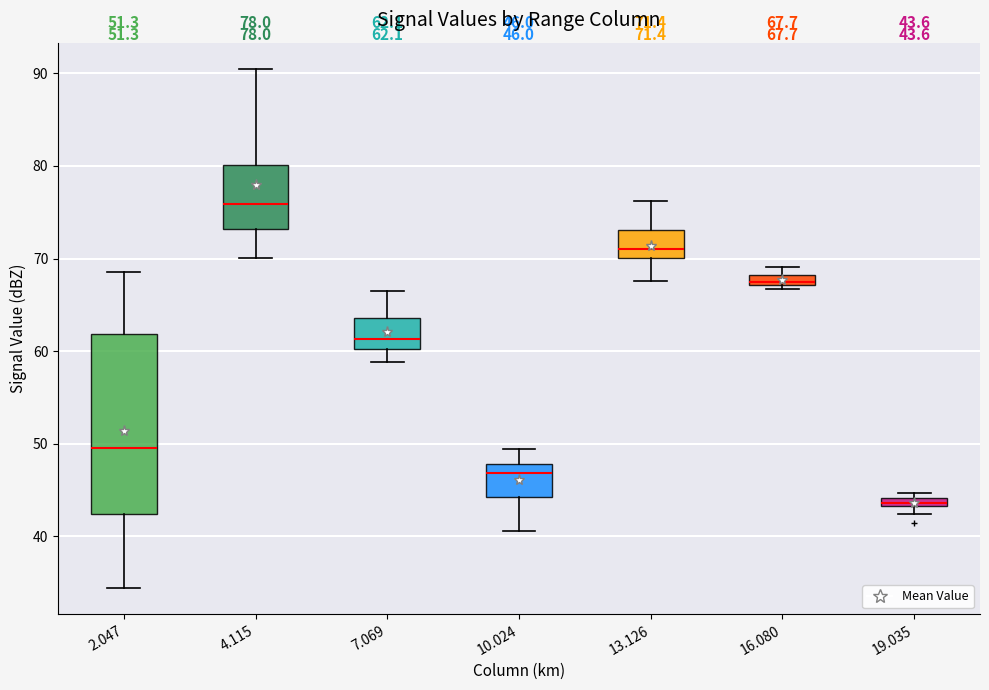

Comparing the boxes themselves (not the whiskers), which one is the tallest?

2.047